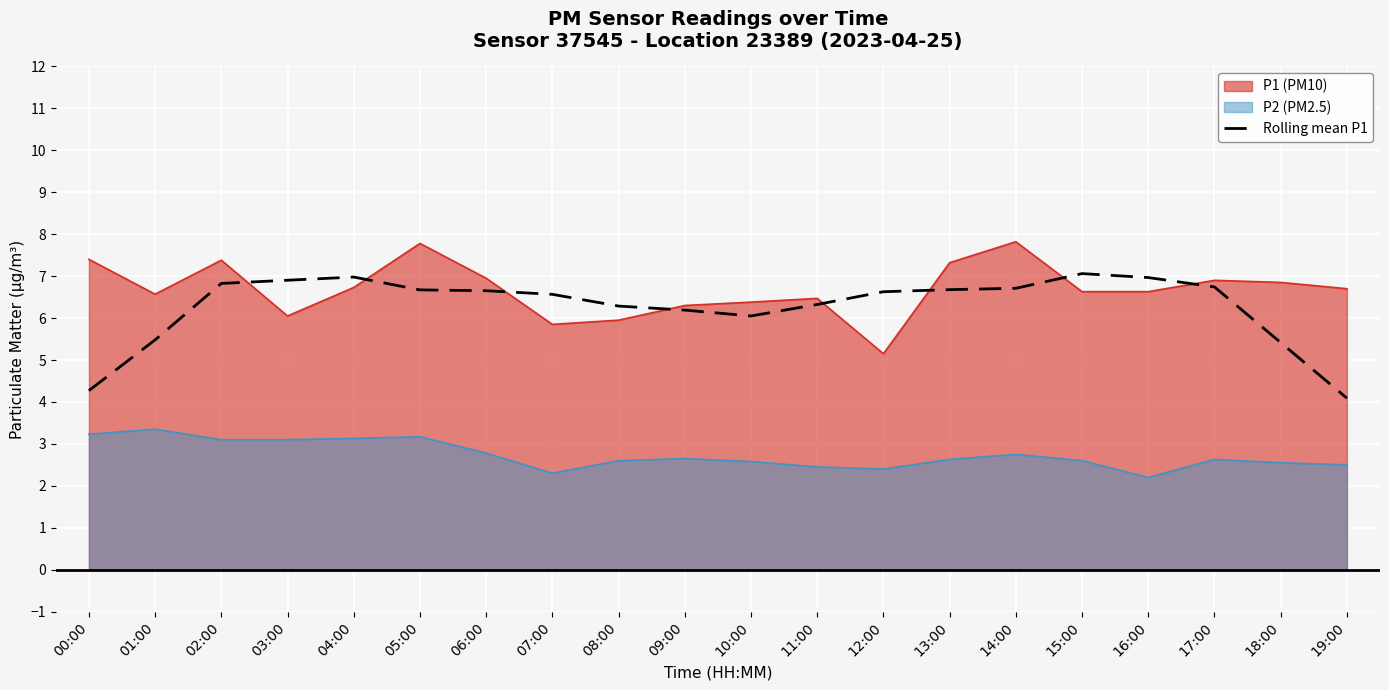

The value at 03:00 is 10.3. True or false?

False